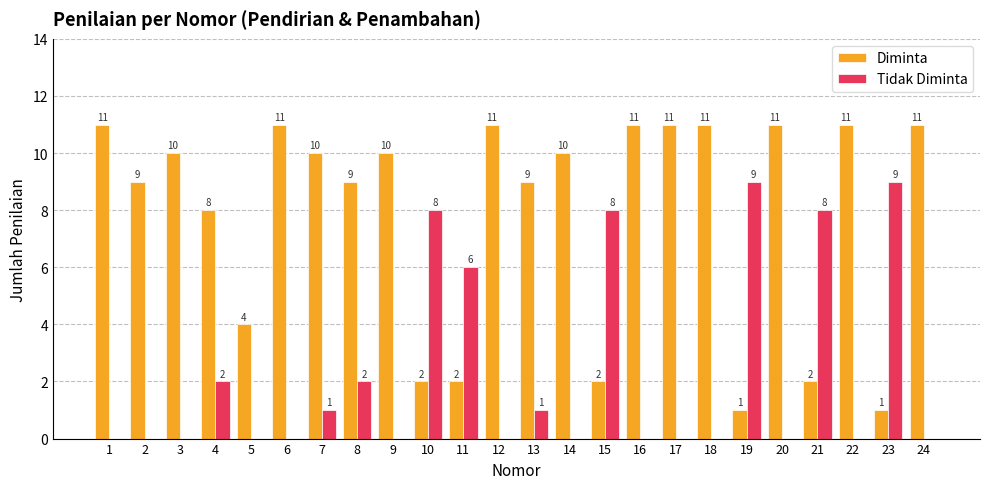

Which series has the largest range (max minus min)?

Diminta